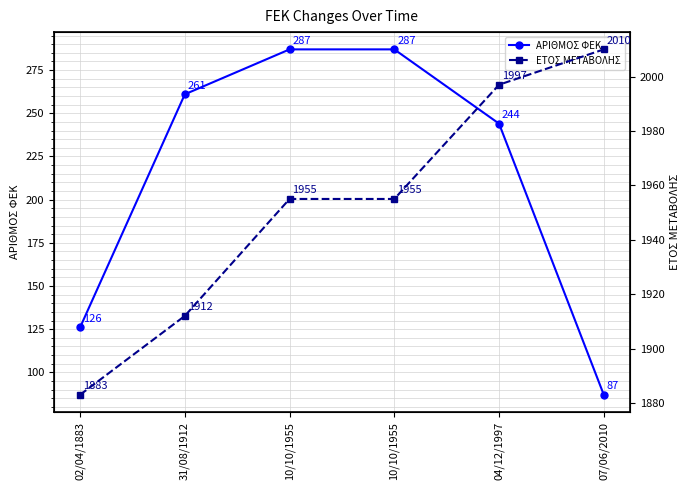

Which series has the largest total across all categories?

ΕΤΟΣ ΜΕΤΑΒΟΛΗΣ